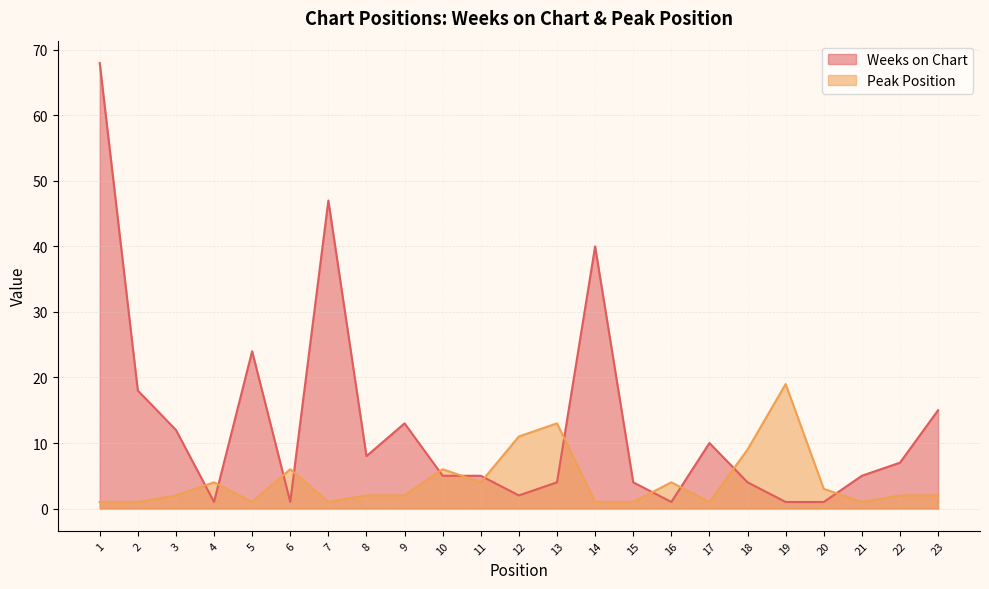

Rank the series by their maximum value, from highest to lowest.

Weeks on Chart, Peak Position